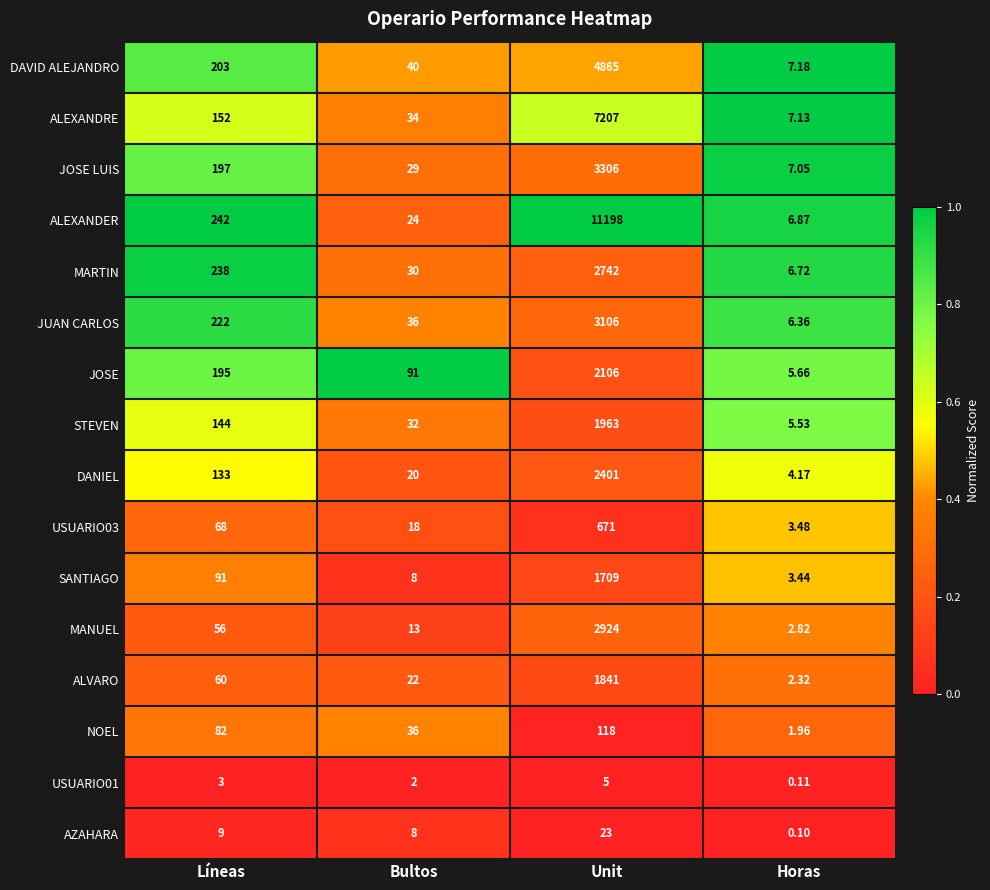

At which label does ALVARO reach its peak?

Unit